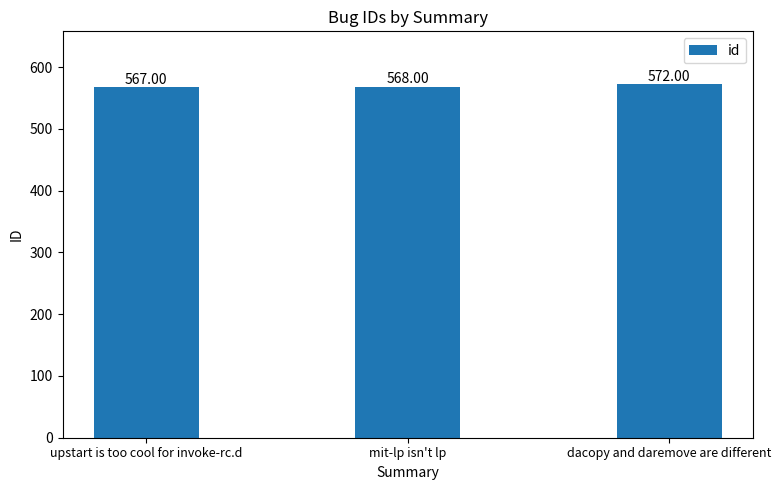

What is the change in value from upstart is too cool for invoke-rc.d to mit-lp isn't lp?

+1